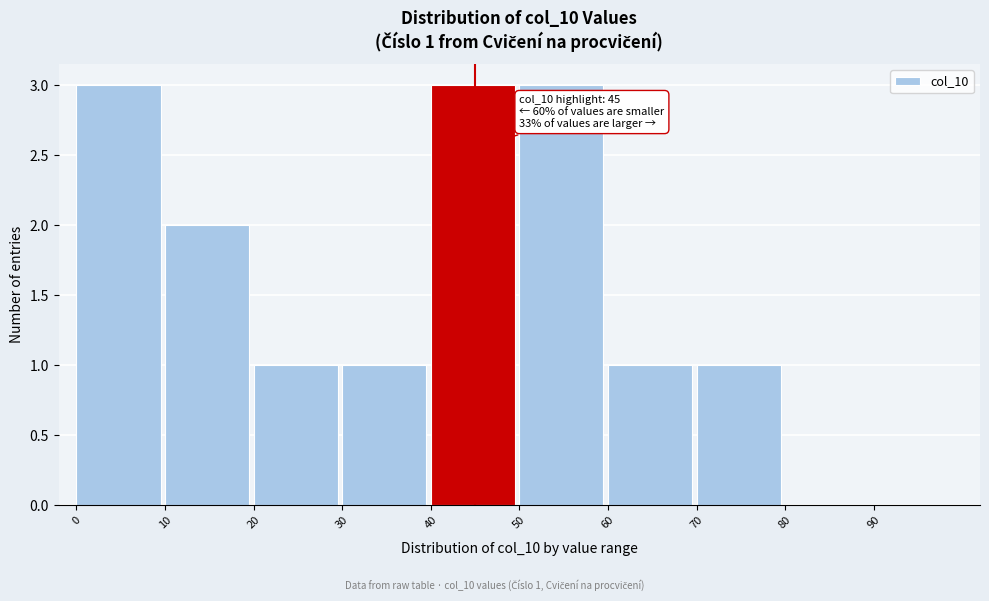

Reading left to right, extract all data points from this chart.

0=3	10=2	20=1	30=1	40=3	50=3	60=1	70=1	80=0	90=0